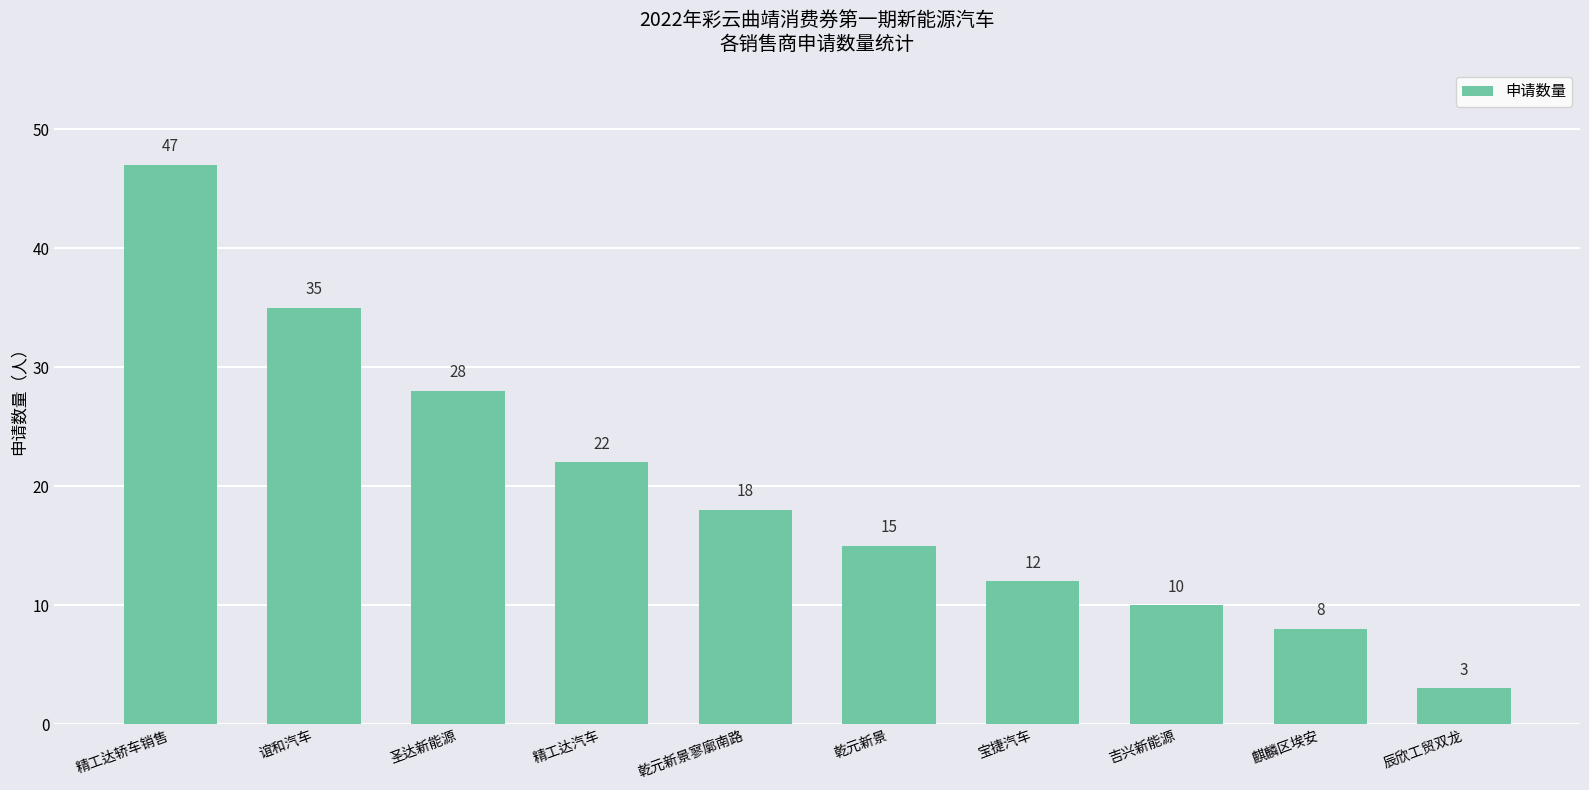

The value at 精工达轿车销售 is 47. True or false?

True